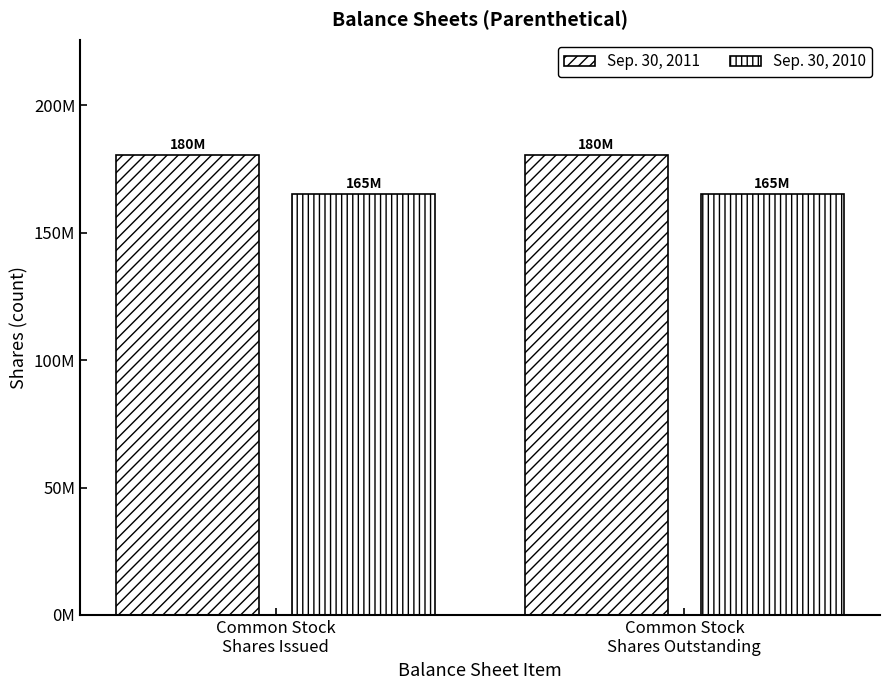

Are the bars grouped side by side (vs. stacked)?

Yes